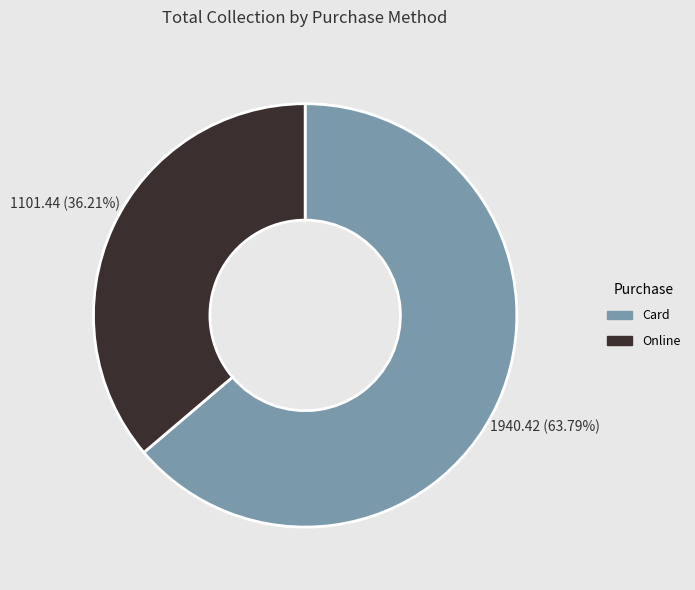

How many slices are in this pie chart?

2